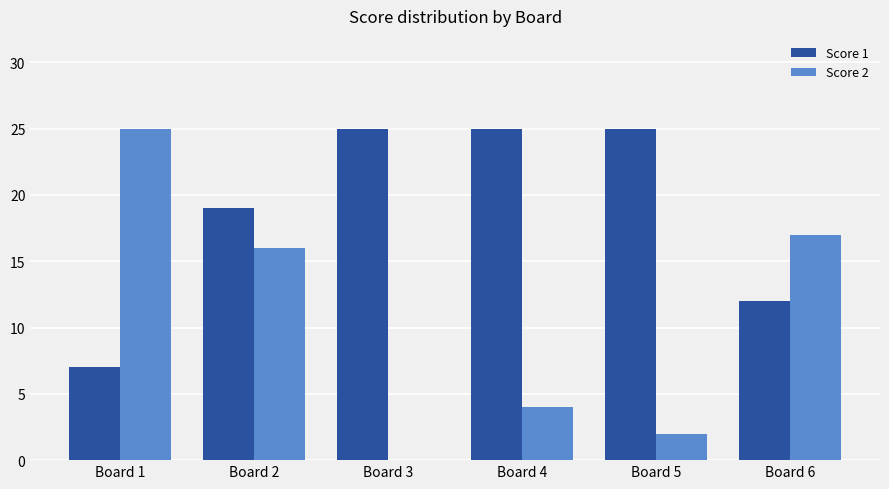

Reading left to right, what are all the values shown in this chart?

Score 1: Board 1=7	Board 2=19	Board 3=25	Board 4=25	Board 5=25	Board 6=12
Score 2: Board 1=25	Board 2=16	Board 3=0	Board 4=4	Board 5=2	Board 6=17